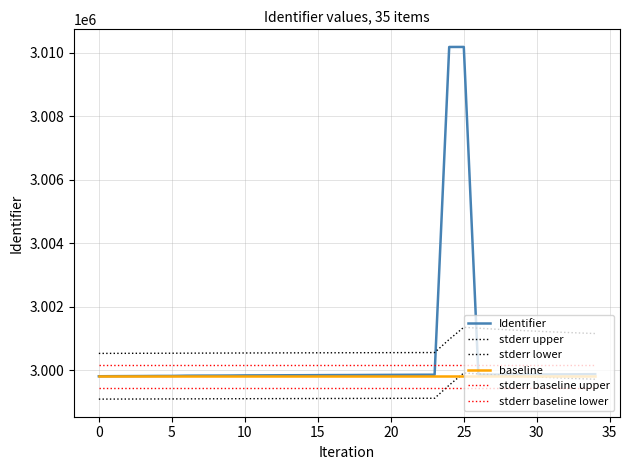

Does the chart display data point markers on the line(s)?

No